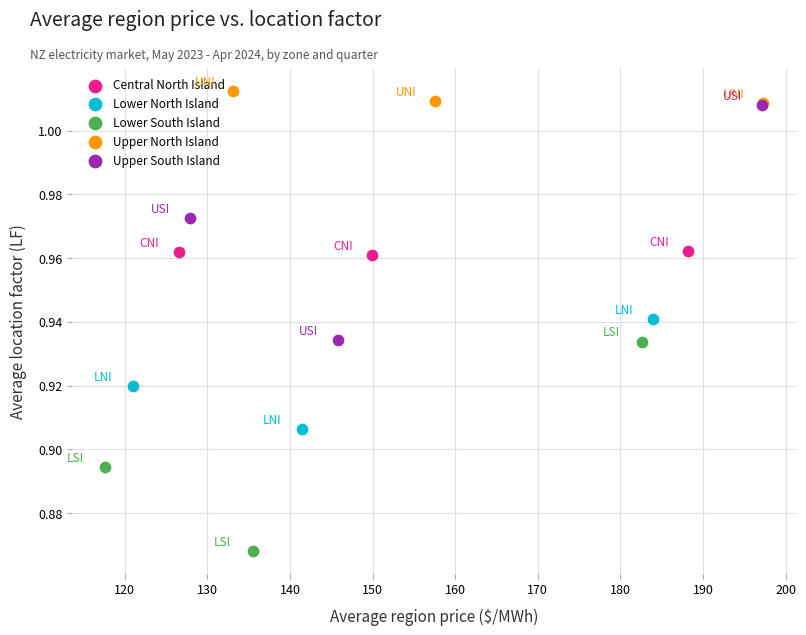

Which series has the largest Y range (max minus min)?

Upper South Island